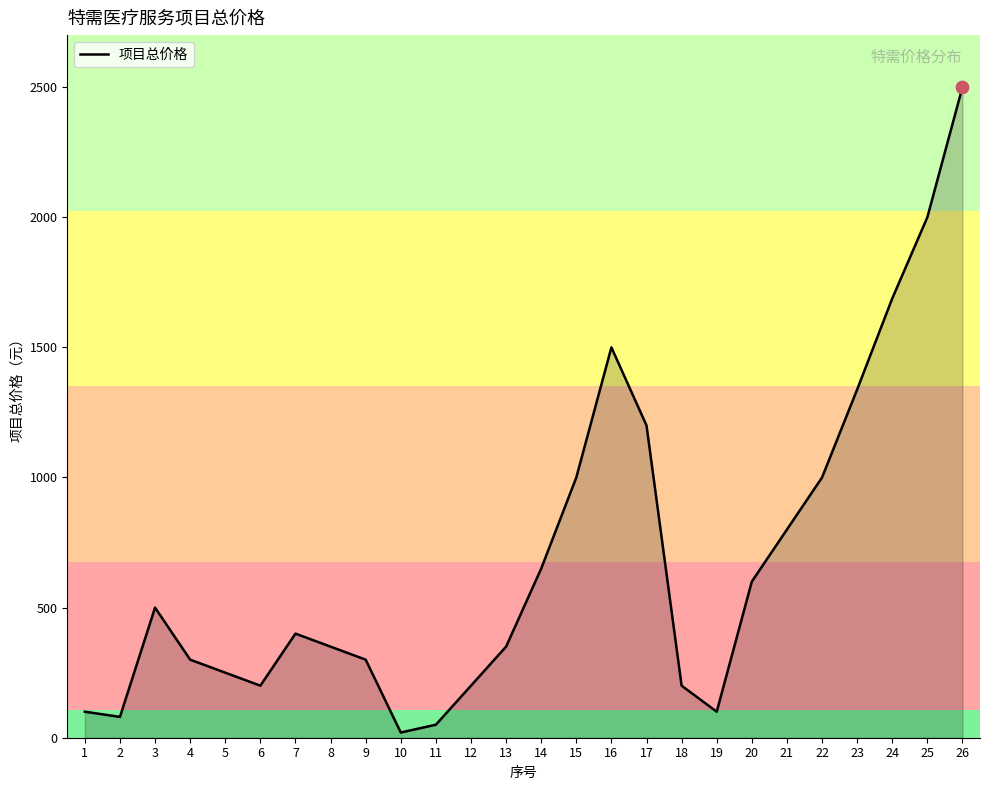

What is the change in value from 16 to 18?

-1300